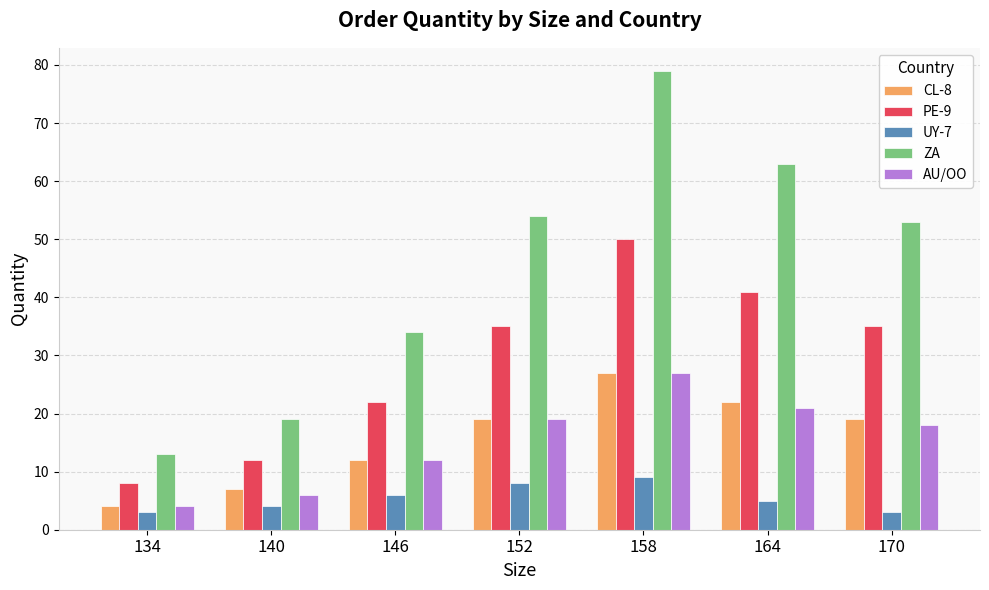

What is the difference between the maximum and minimum values in the AU/OO series?

23